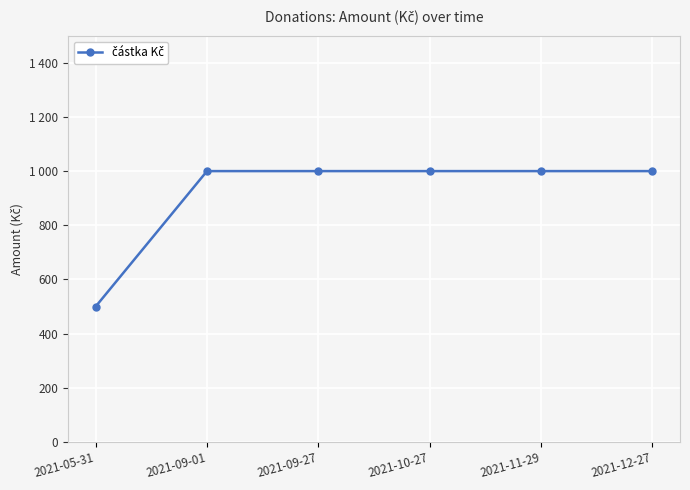

Which label corresponds to the smallest value in the chart?

2021-05-31